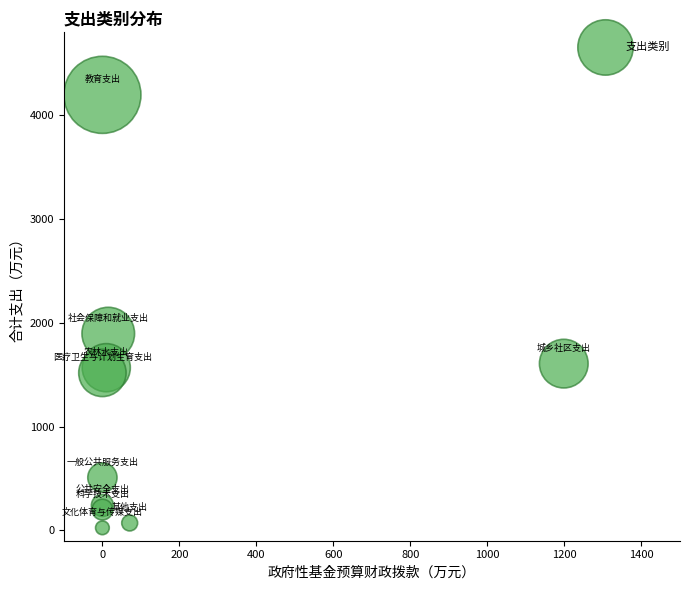

What Y value in the scatter plot is closest to 2110?

1896.4